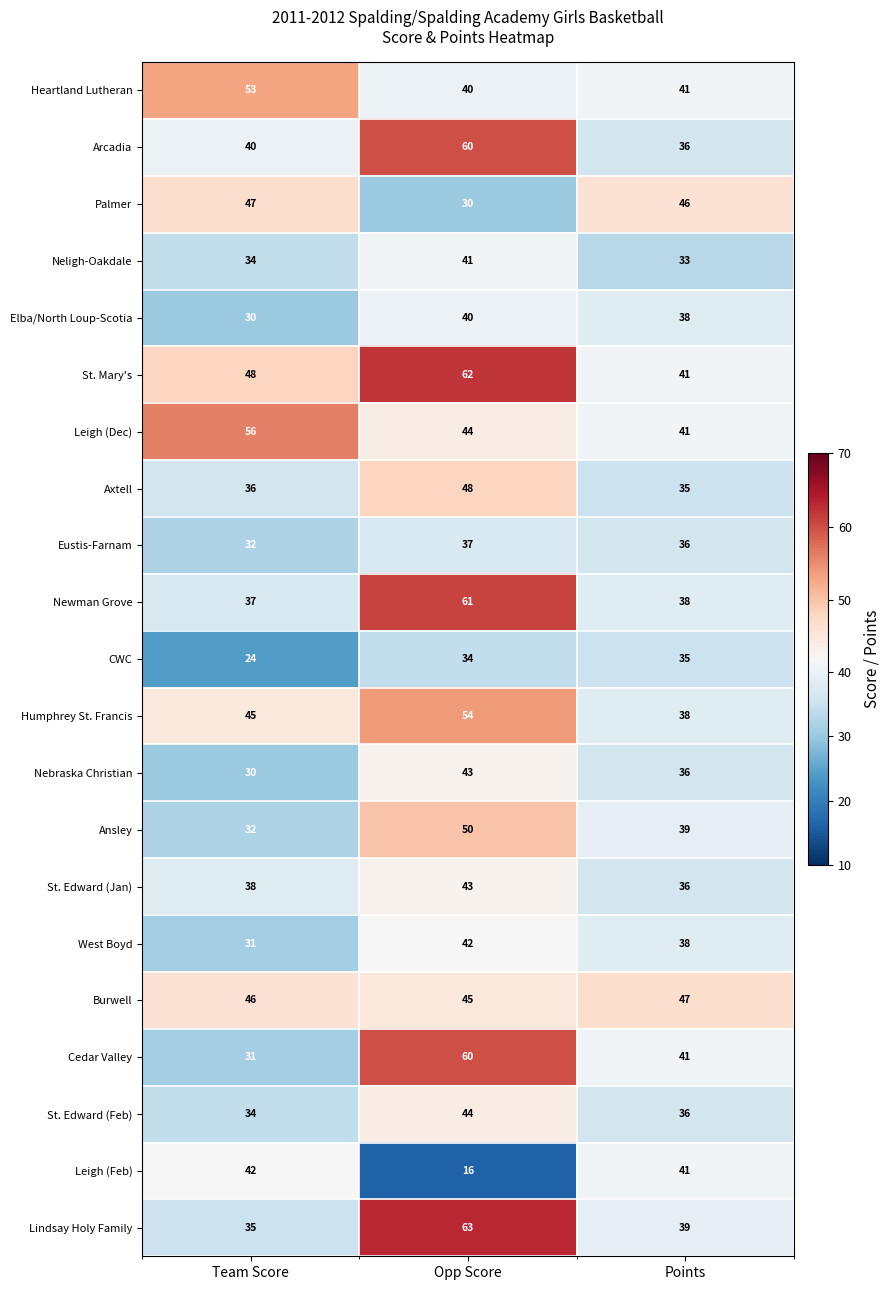

How many Leigh (Dec) values are between 41 and 56?

3